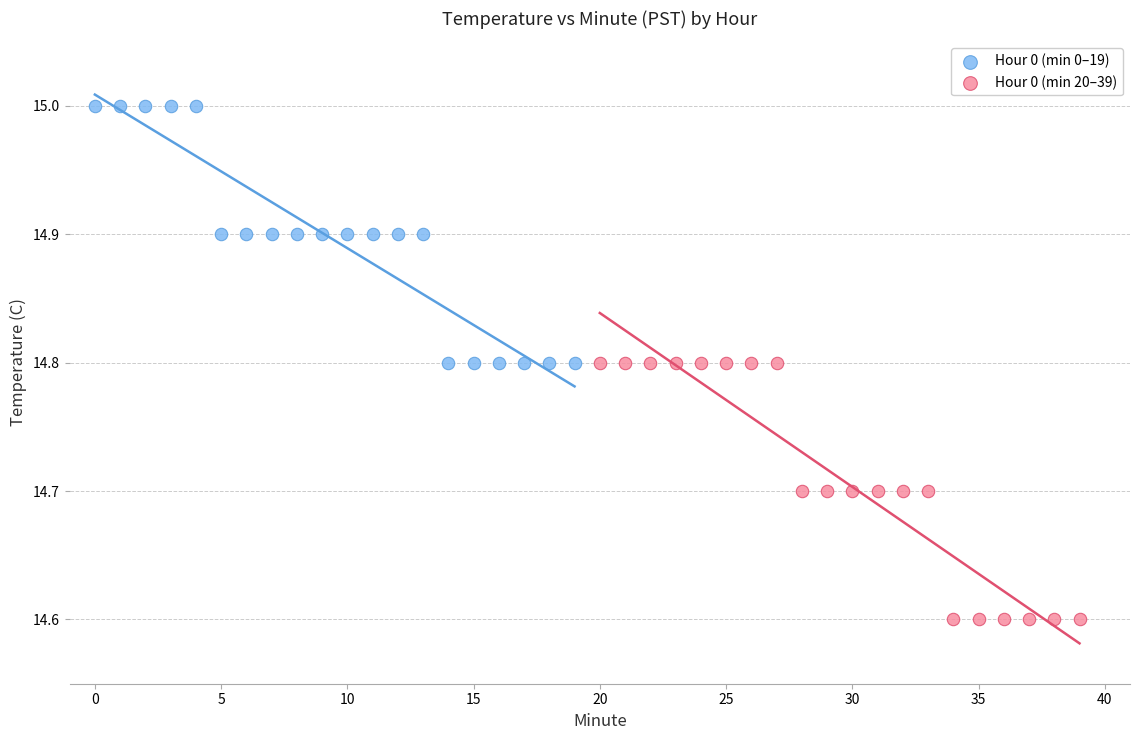

Which series contains the highest Y value?

Hour 0 (min 0–19)